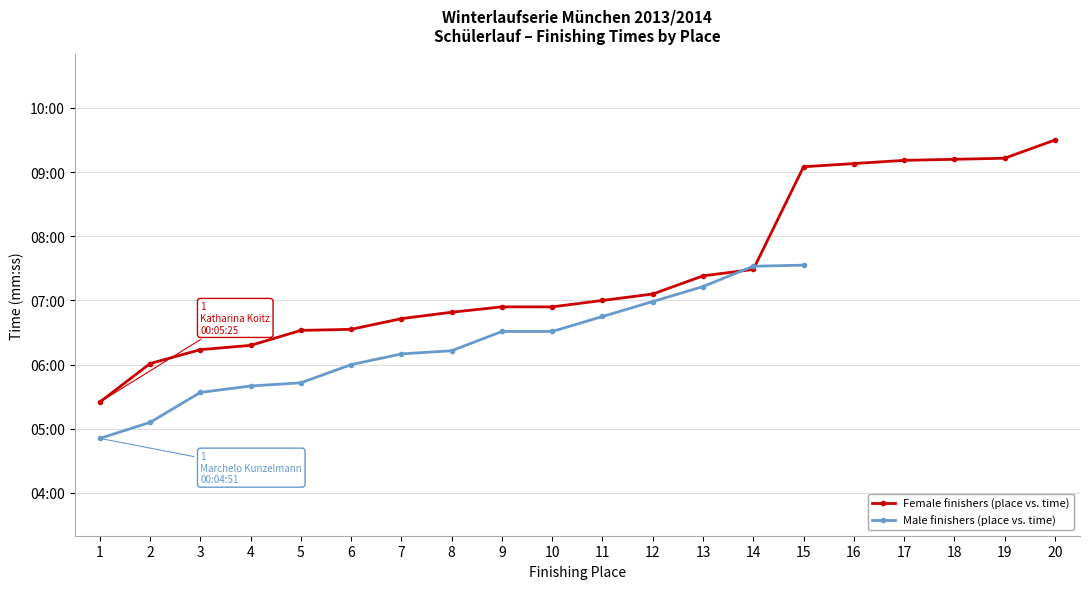

Between 13 and 4, which is larger?

13